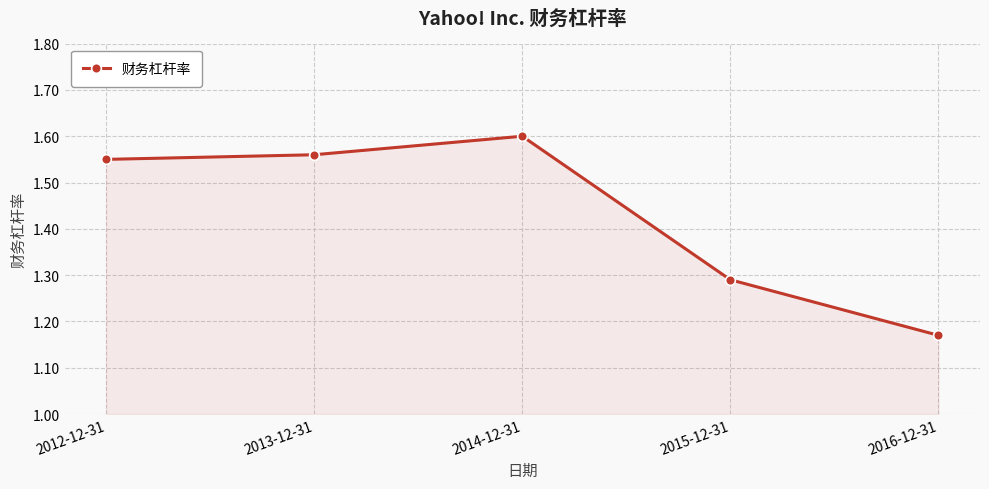

The chart shows a value of 1.6 at 2012-12-31. True or false?

True